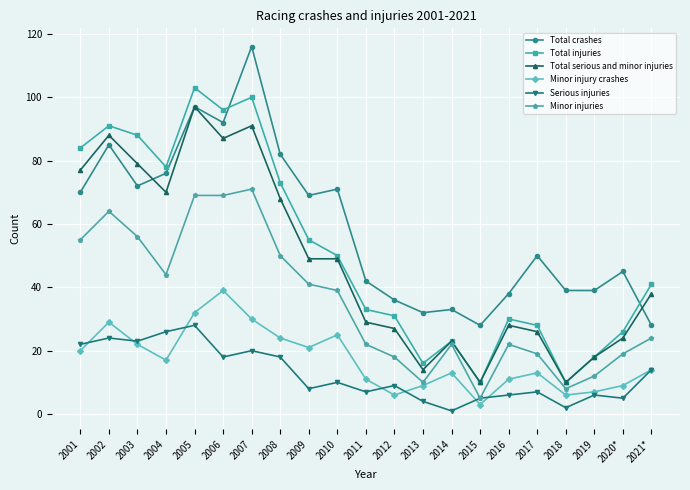

The value of Total injuries at 2011 is 33. True or false?

True